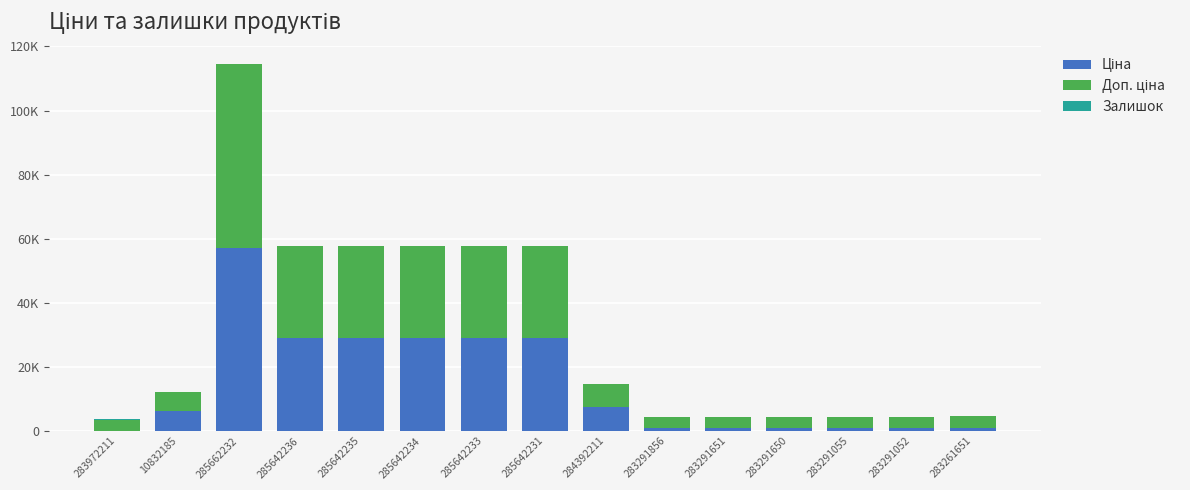

What is the sum of all Ціна values?

220420.1